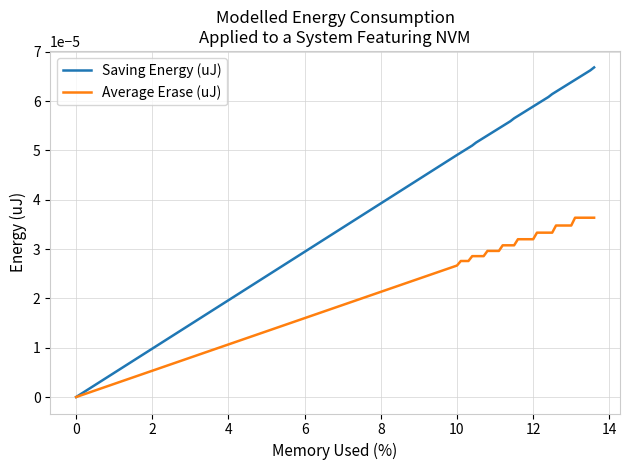

Which series has the widest spread of values?

Saving Energy (uJ)